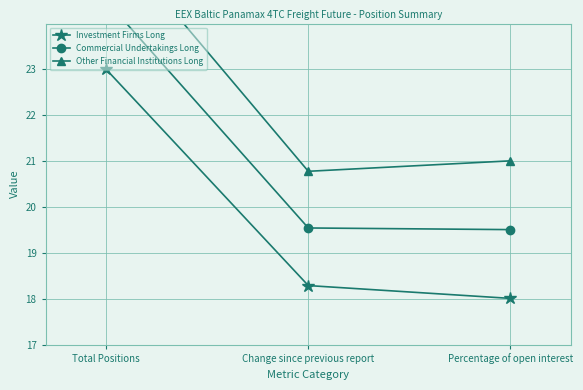

What is the total value across all series at Percentage of open interest?

58.5